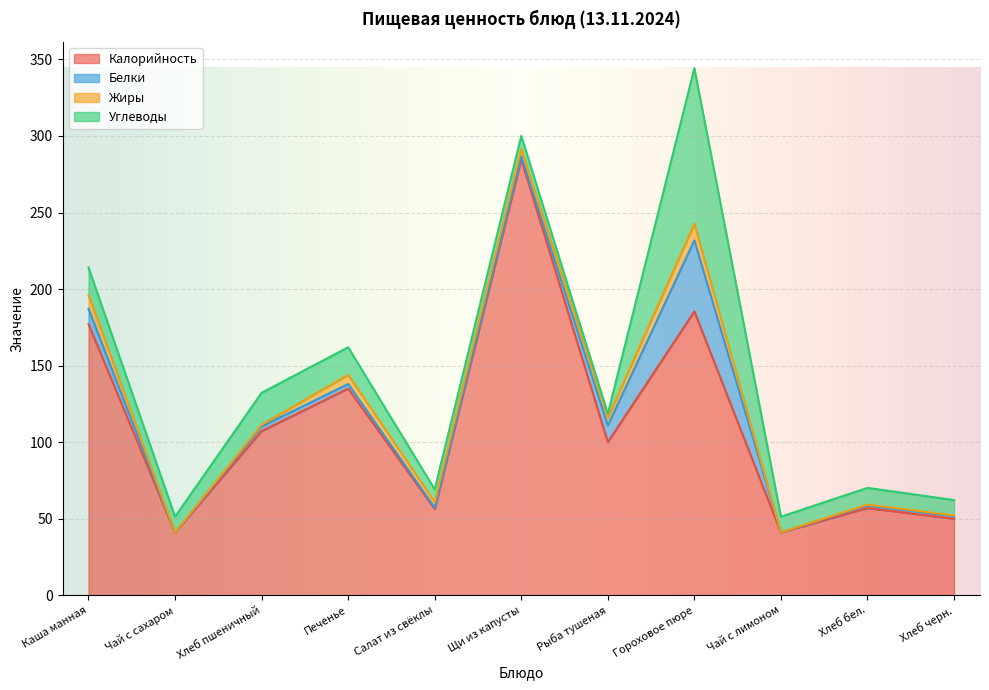

Is the value of Жиры at Хлеб черн. greater than the value of Калорийность at Салат из свёклы?

No